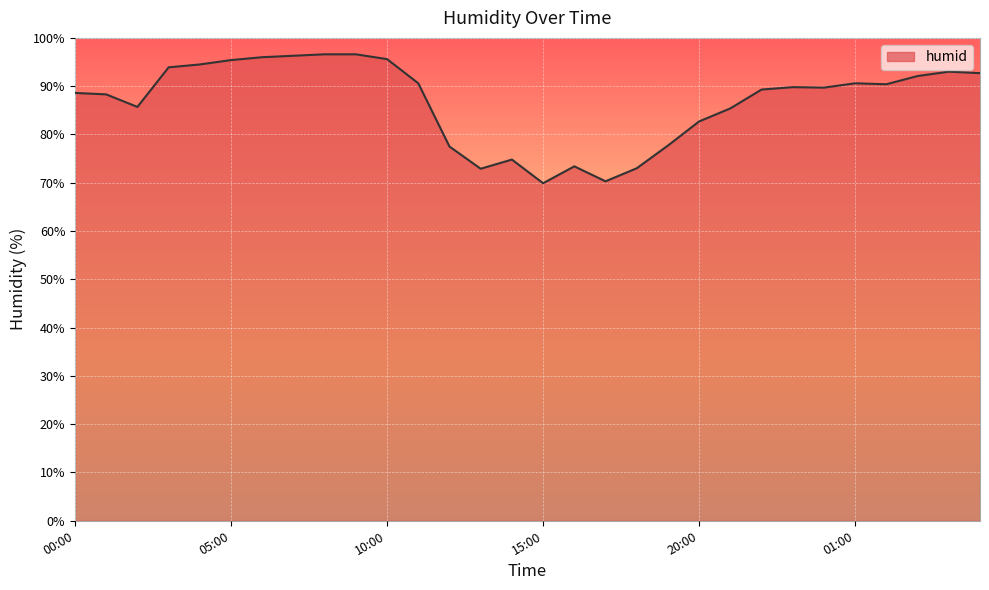

What is the difference between the maximum and minimum values?

26.7